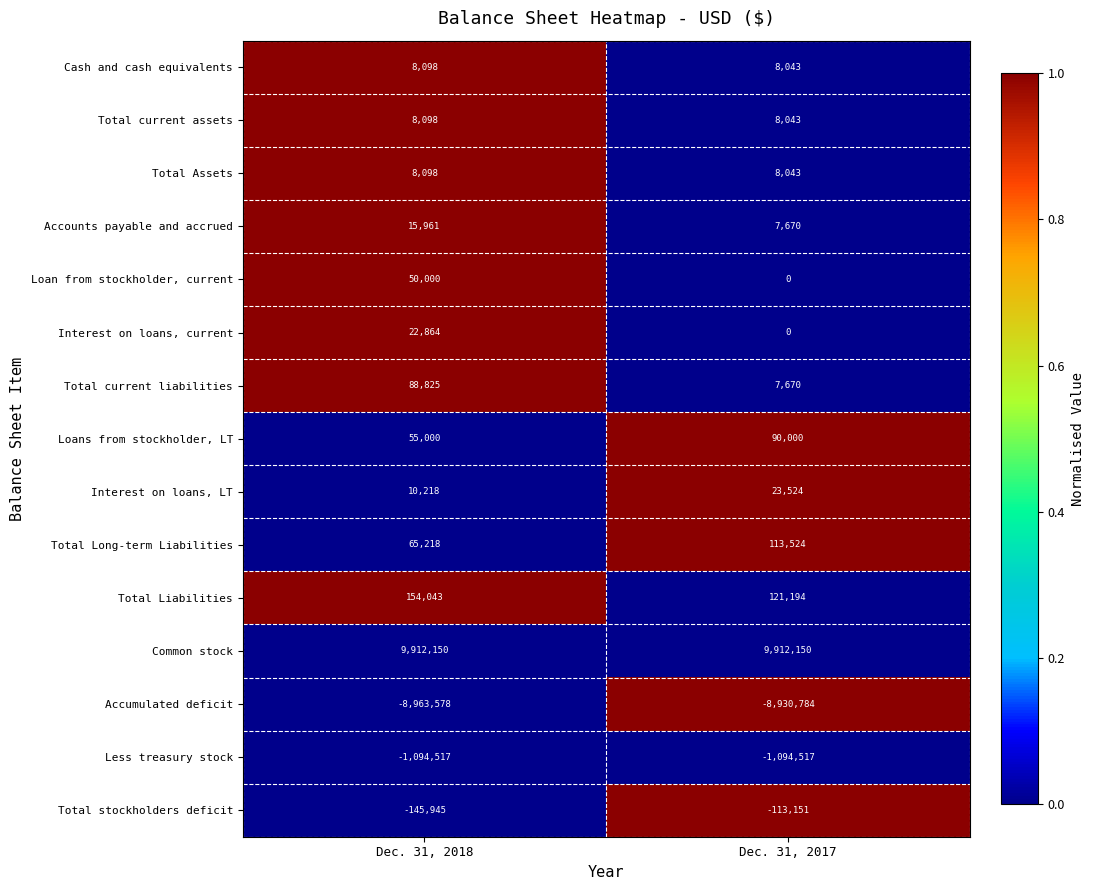

Which label corresponds to the smallest value in the chart?

Dec. 31, 2018